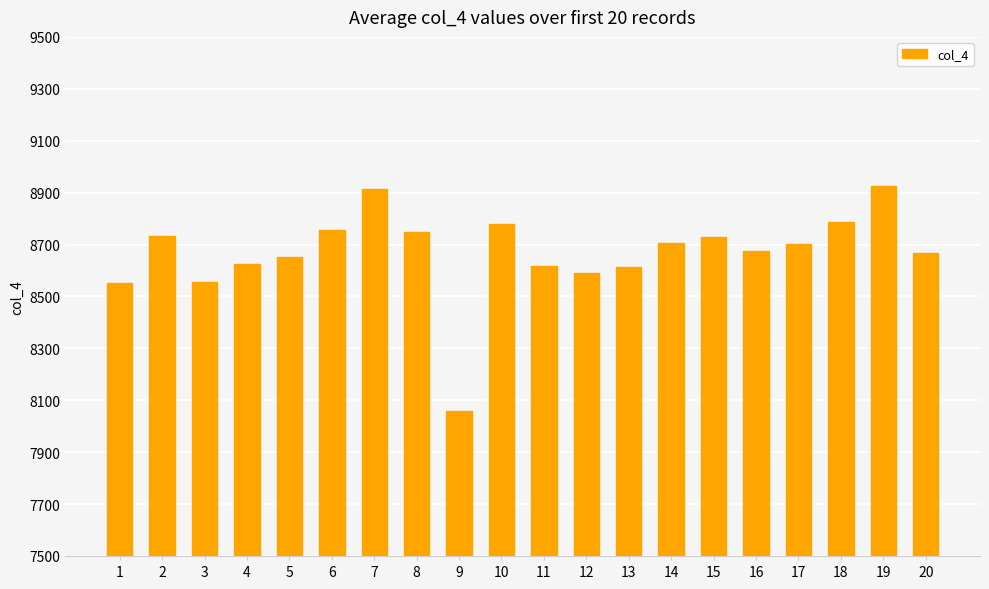

True or false: the data shows 5501 at 3.

False